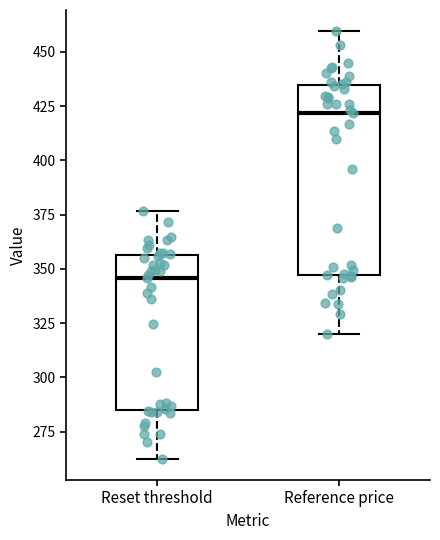

Where does the upper whisker of the box for Reset threshold end on the y-axis? The values are not printed on the chart, so give them approximately, as read against the axis.

375